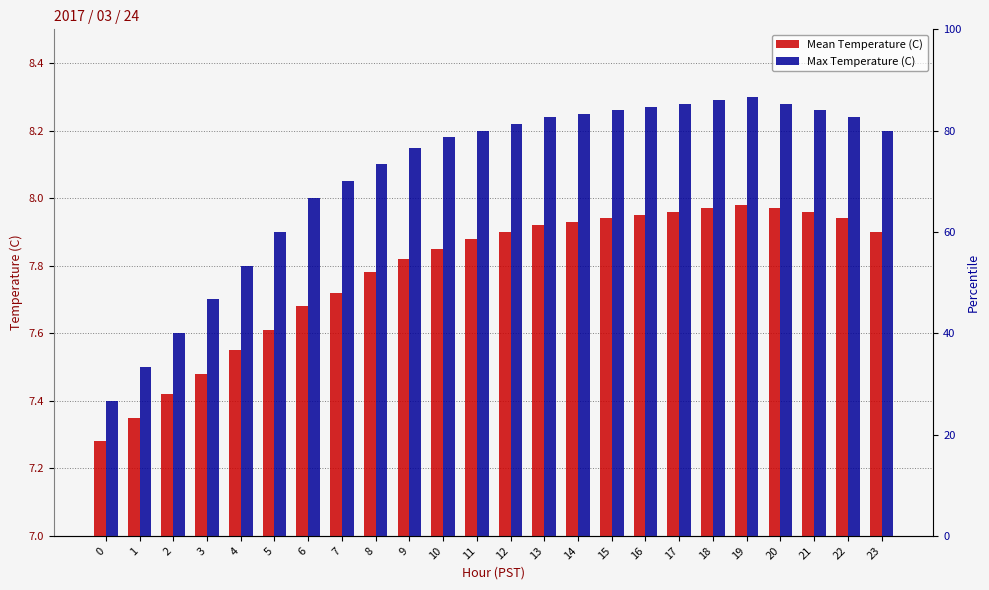

Which category has the highest value across all series?

19